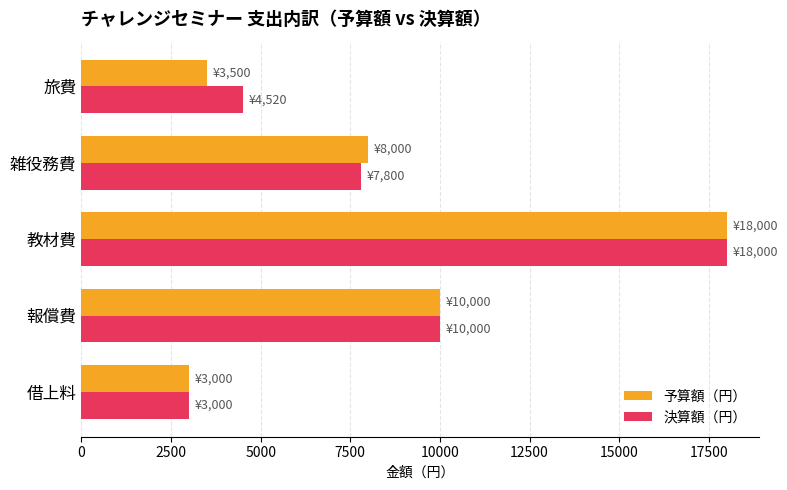

List the labels in order of 決算額（円） value, smallest first.

借上料, 旅費, 雑役務費, 報償費, 教材費